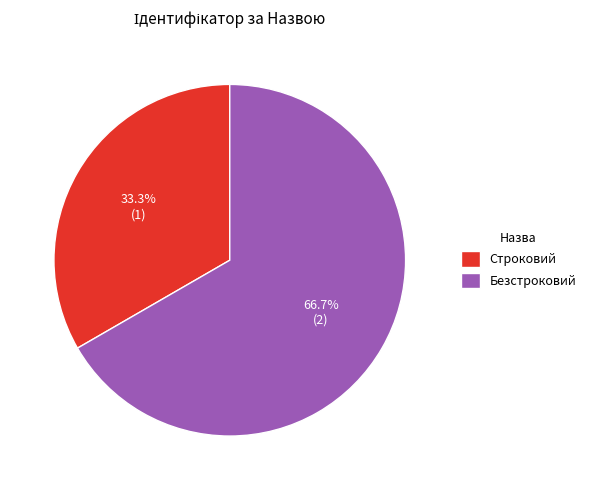

Approximately how many times larger is the value at Строковий compared to Безстроковий?

0.5